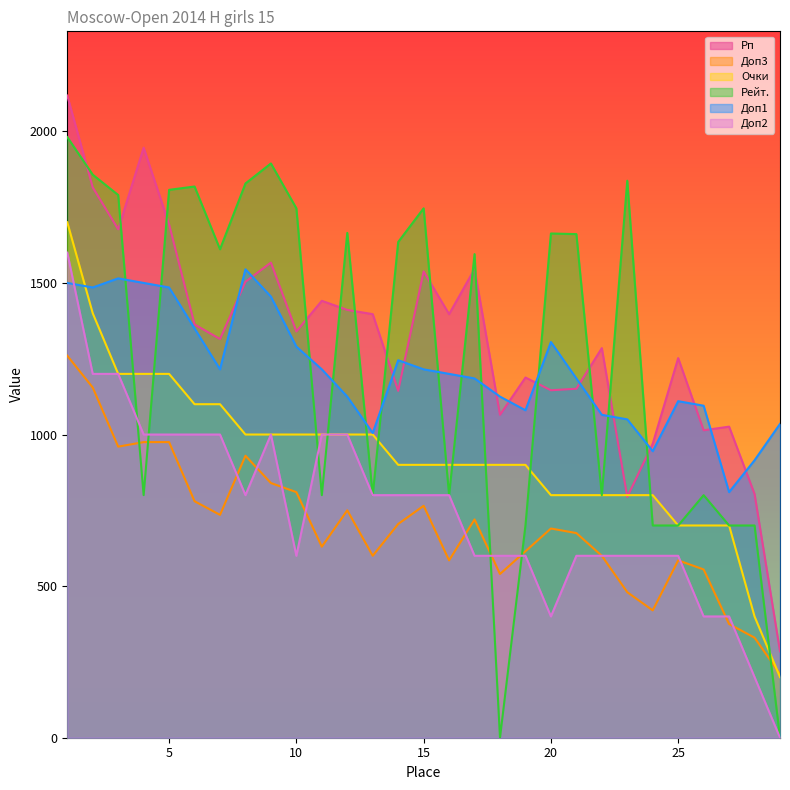

Rank the categories by Доп2 value from lowest to highest.

29, 28, 20, 26, 27, 10, 17, 18, 19, 21, 22, 23, 24, 25, 8, 13, 14, 15, 16, 4, 5, 6, 7, 9, 11, 12, 2, 3, 1